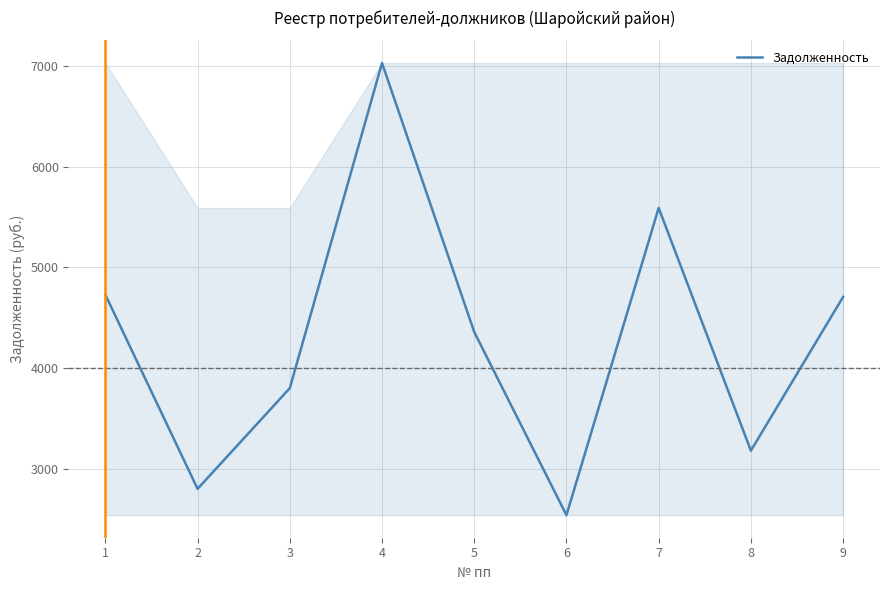

What is the change in value from 2 to 7?

+2789.7